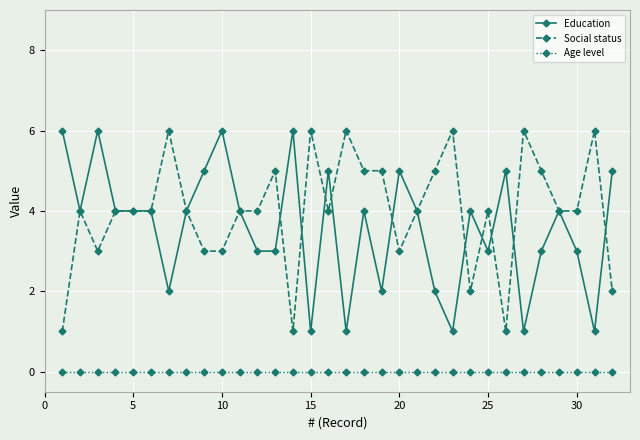

What is the maximum value shown in the chart?

6